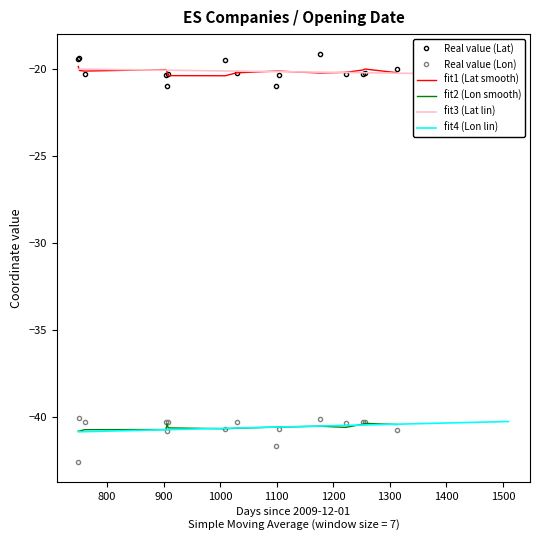

True or false: Latitude and Longitude intersect in this chart.

False